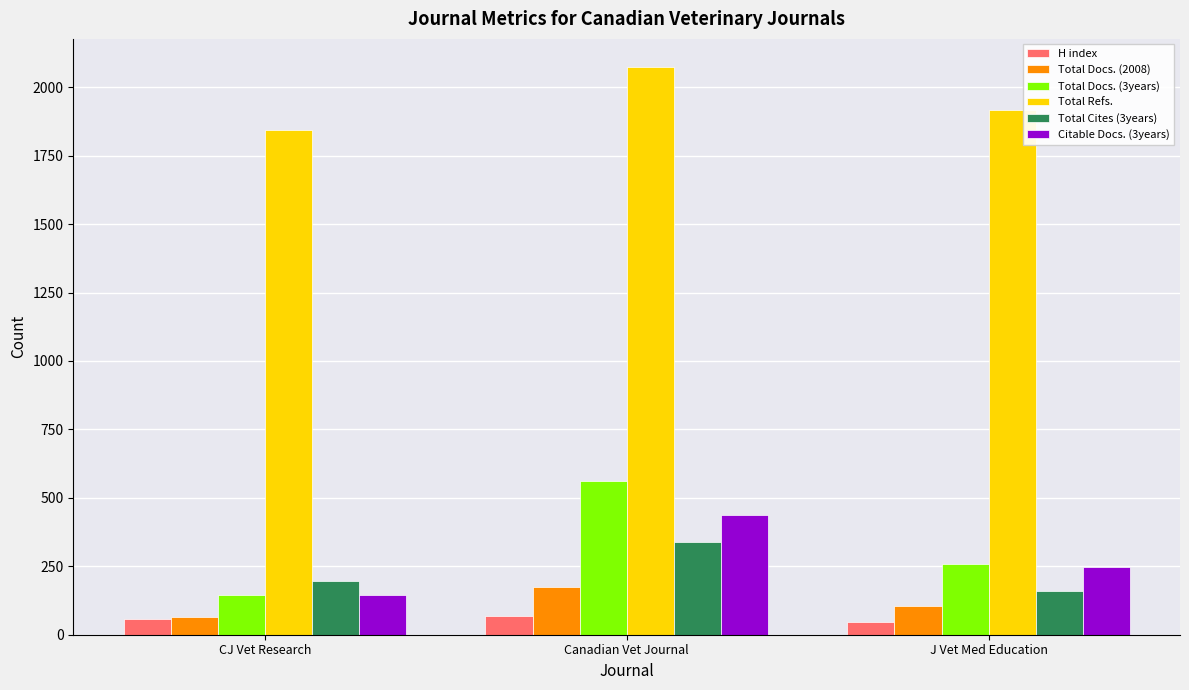

Which series has the widest spread of values?

Total Docs. (3years)